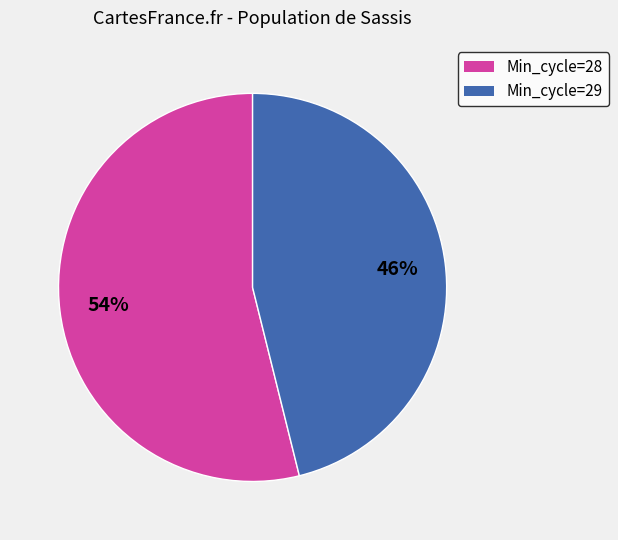

Does any single category account for the majority?

Yes